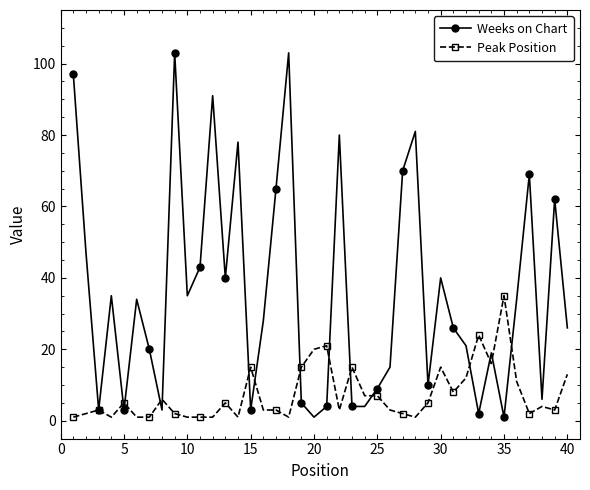

What is the maximum value for Weeks on Chart?

103